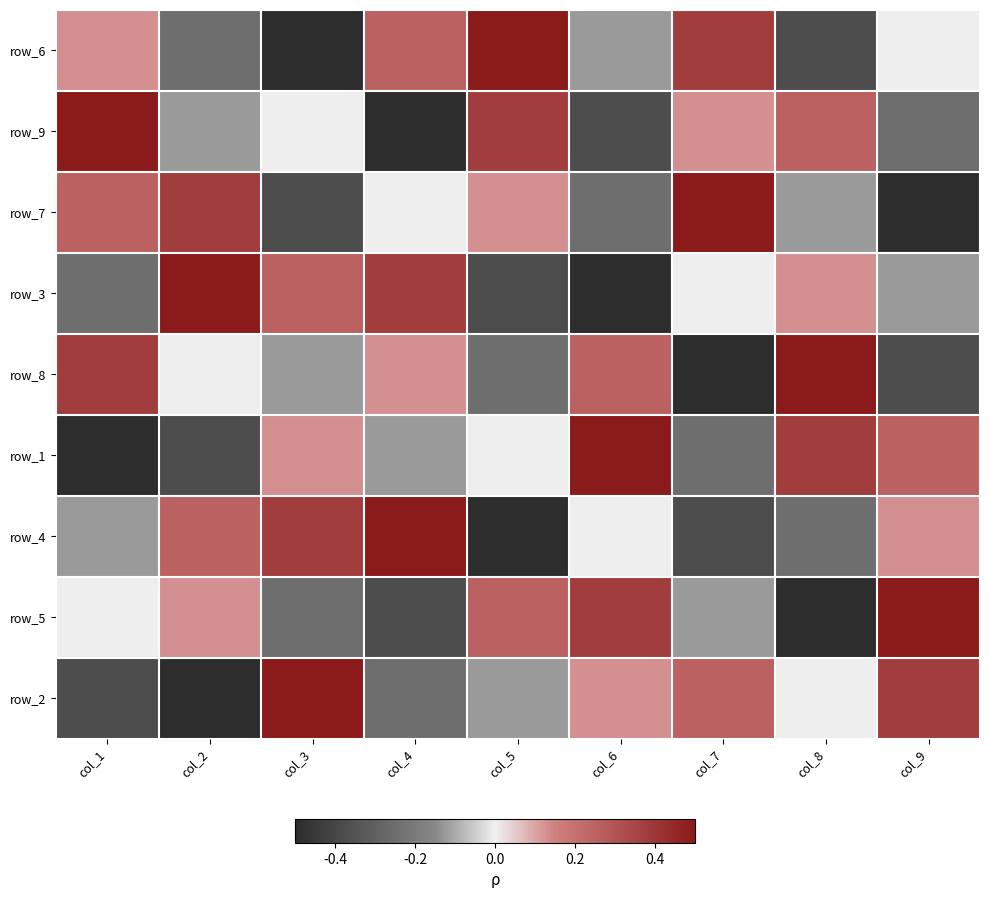

How many negative values does the row_3 series have?

4